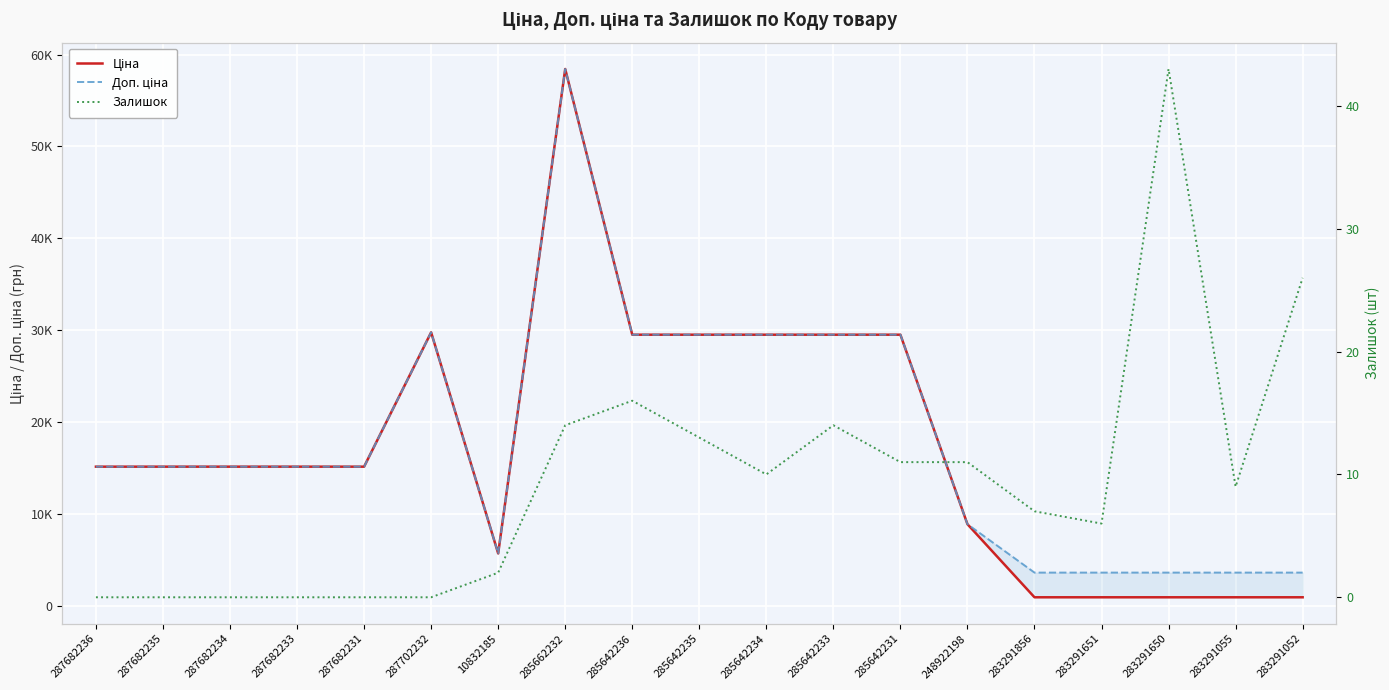

Which series has the largest total across all categories?

Доп. ціна